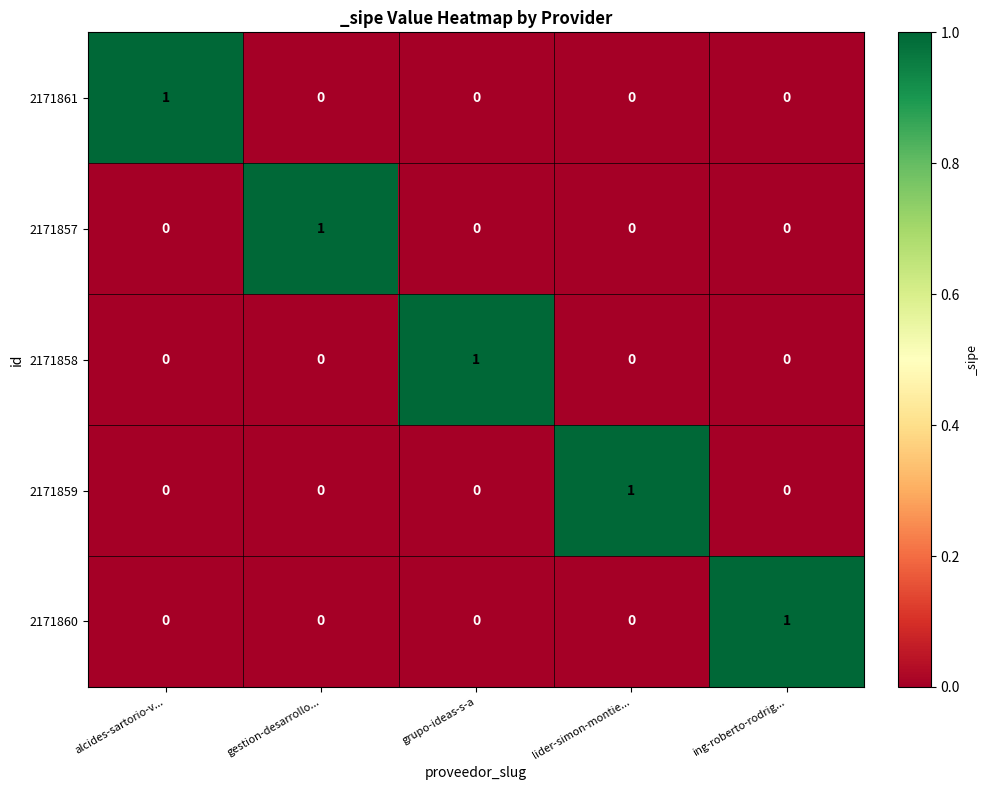

The value of 2171857 at ing-roberto-rodrig... is 0. True or false?

True